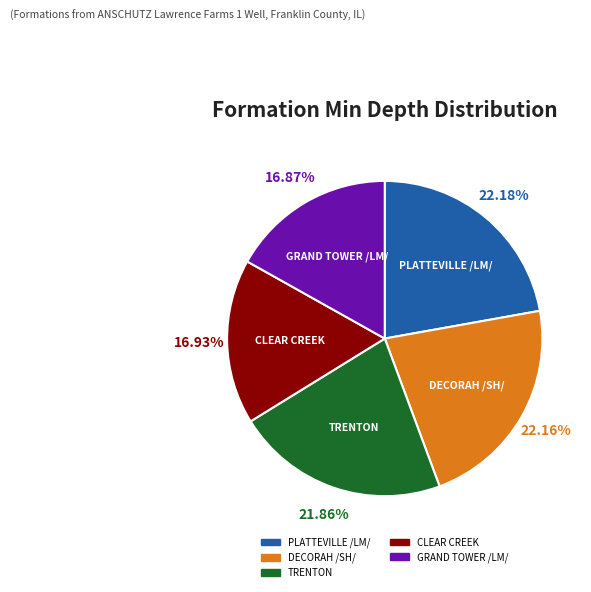

Is there a majority slice in this chart?

No